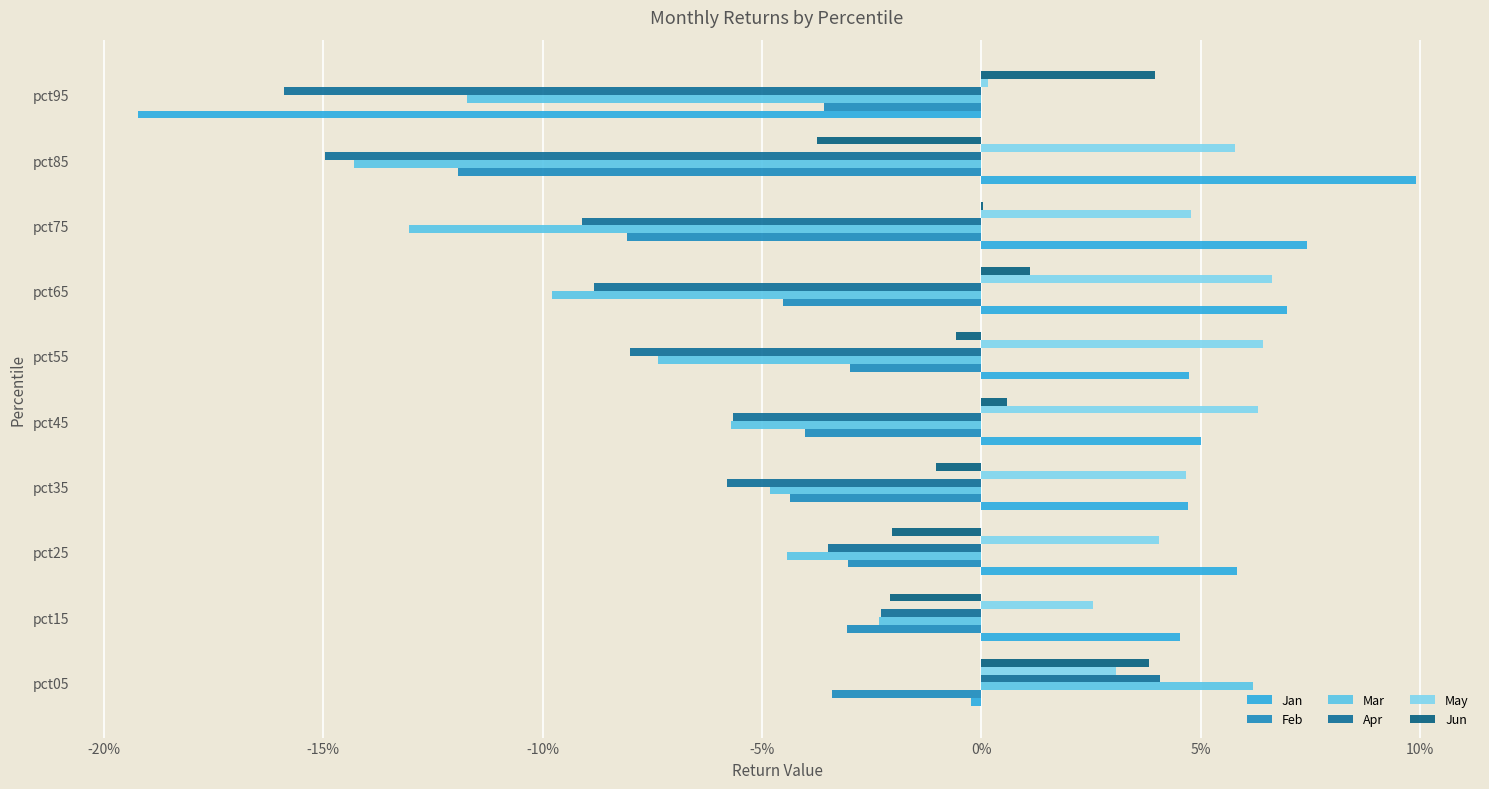

Does the chart contain stacked bars?

No